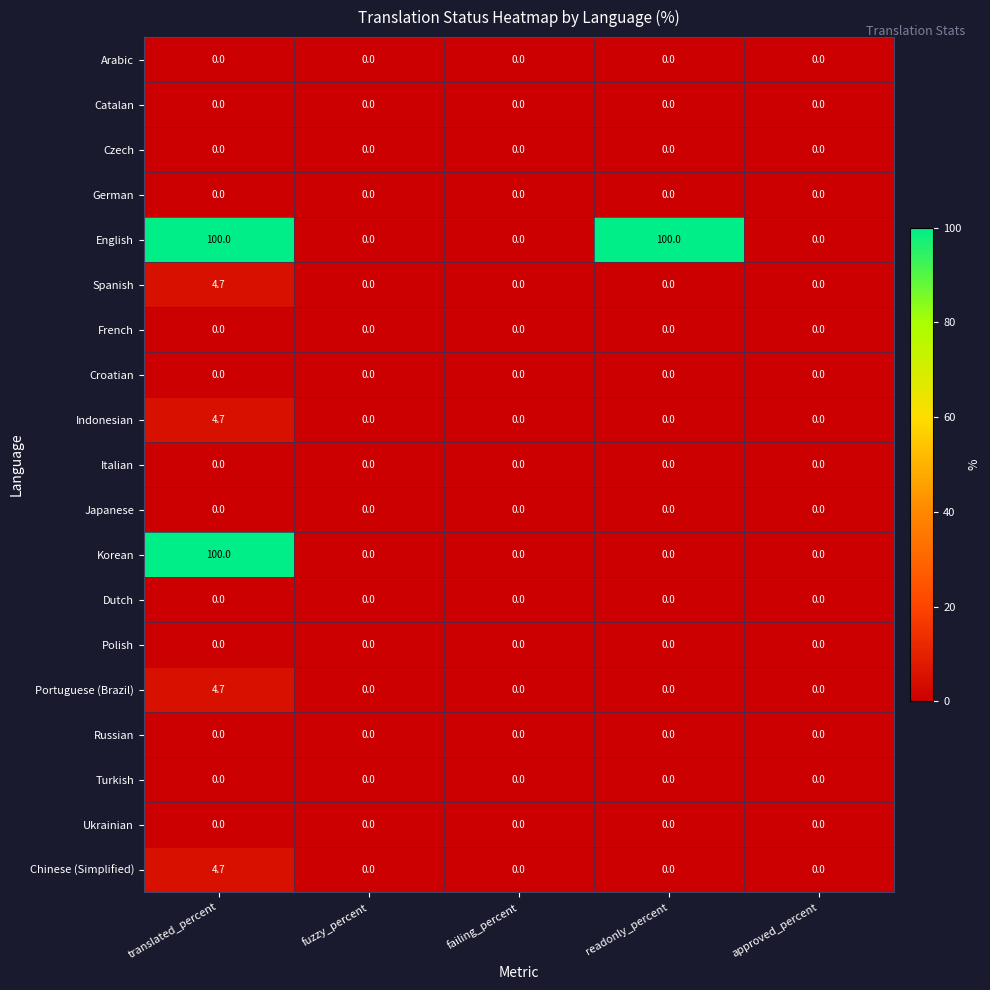

Is it true that English equals 0.0 at approved_percent?

True